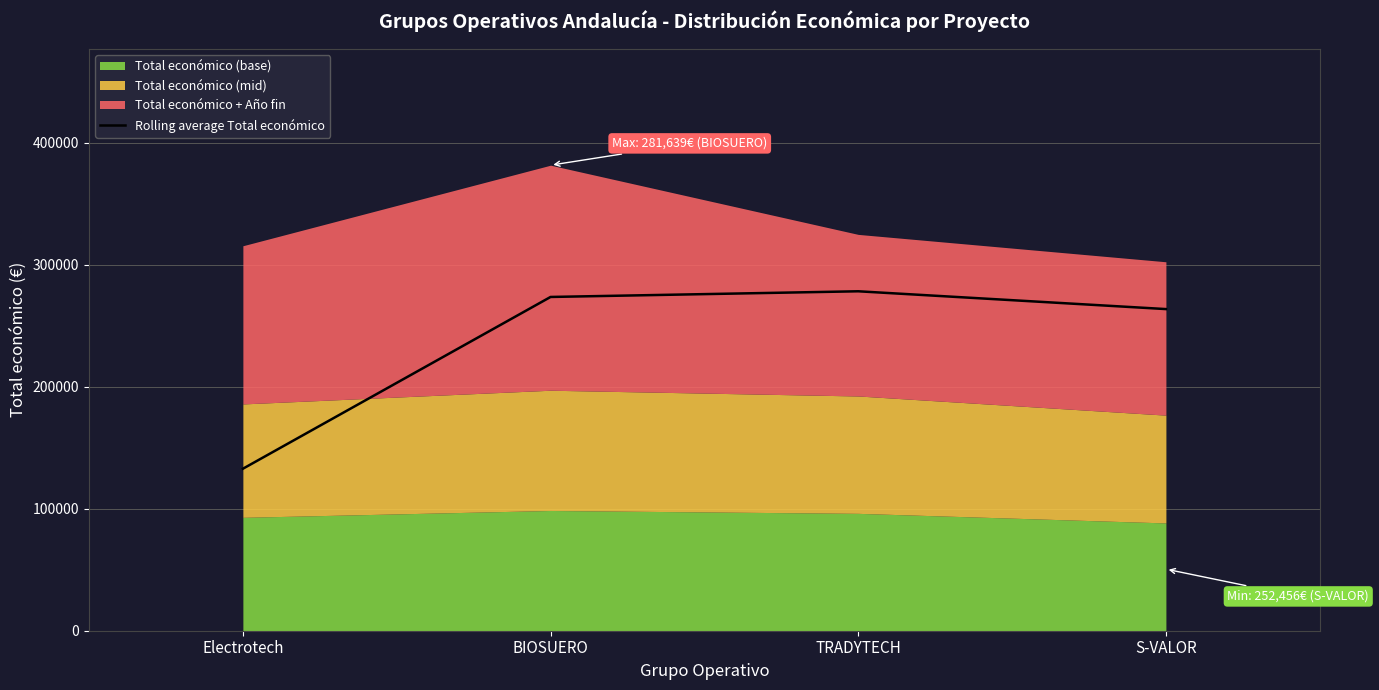

What position from the right is TRADYTECH?

2